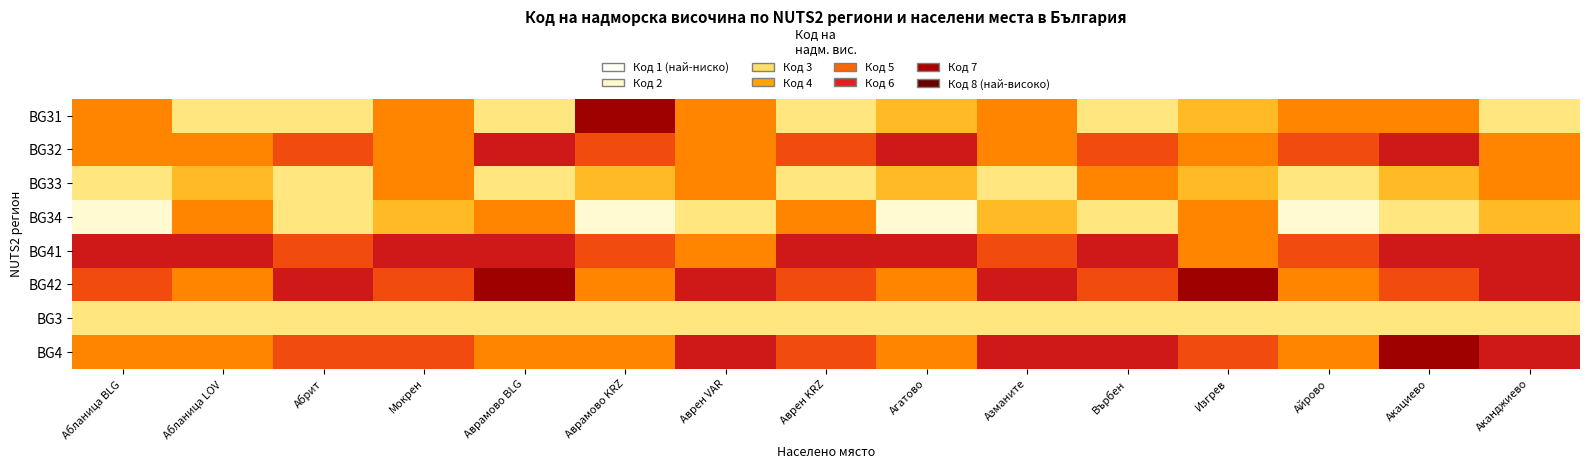

What is the difference between the highest and lowest values at Абланица BLG?

5